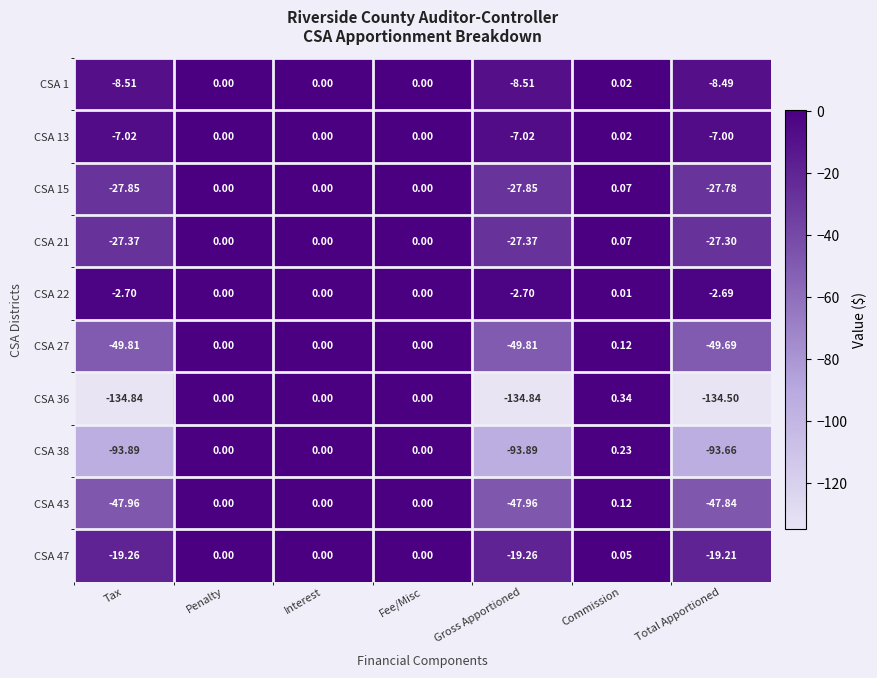

Rank the series at Gross Apportioned from lowest to highest value.

CSA 36, CSA 38, CSA 27, CSA 43, CSA 15, CSA 21, CSA 47, CSA 1, CSA 13, CSA 22